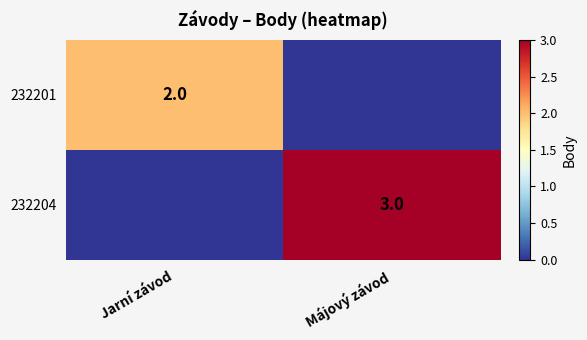

Is it true that 232204 equals 3 at Májový závod?

True